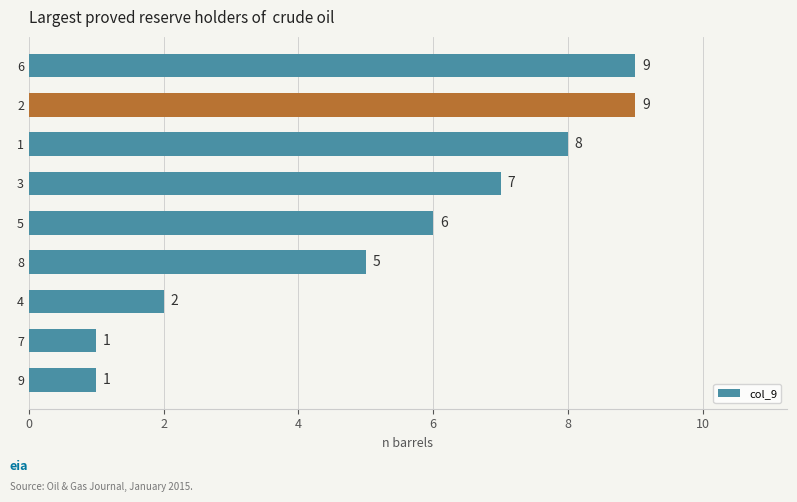

What is the greatest value displayed?

9